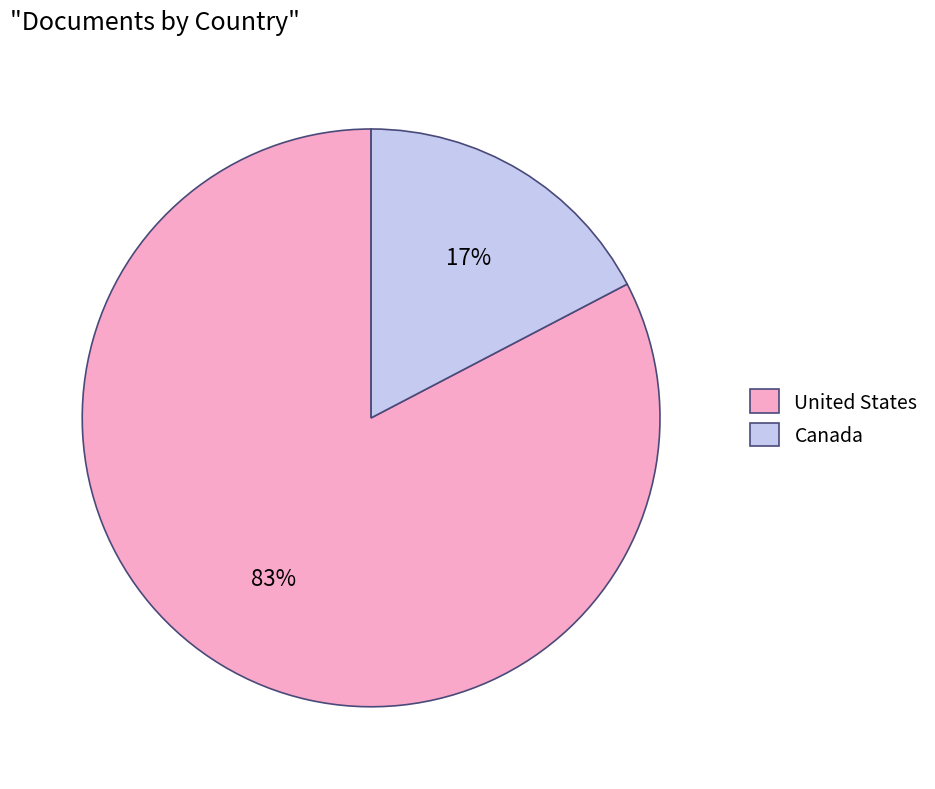

What percentage is the United States slice, to the nearest percent?

83%